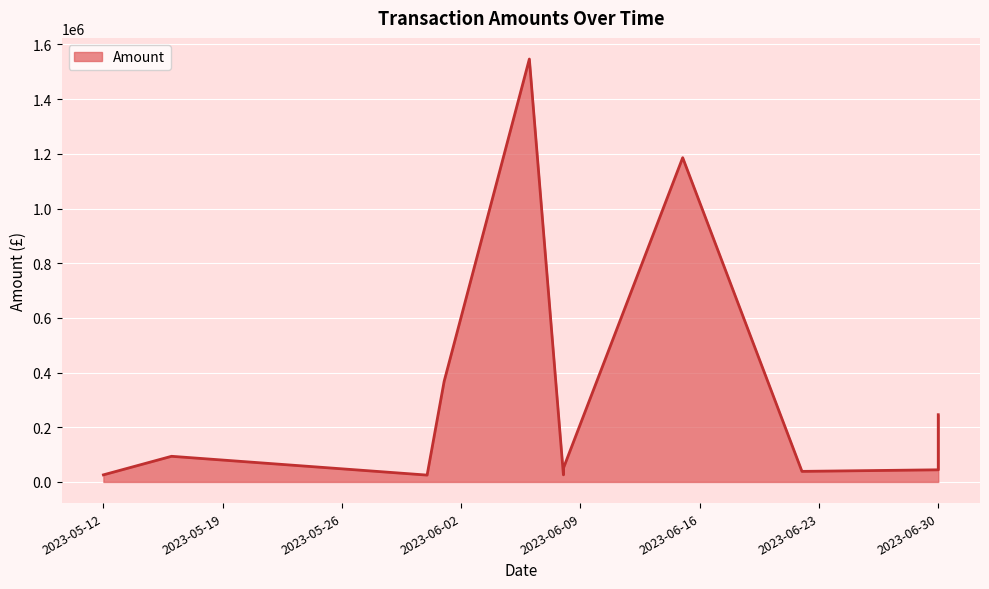

How many data points does each series have?

11